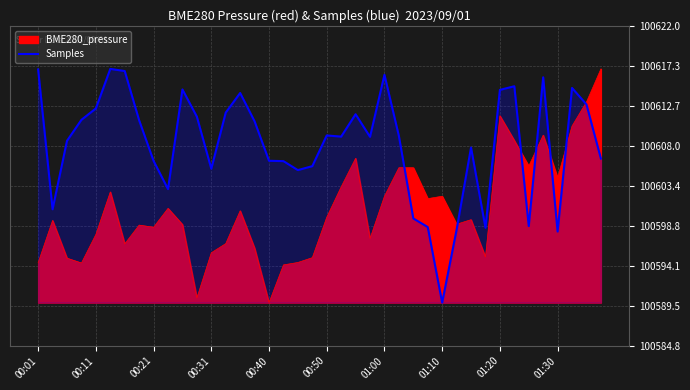

How many points are higher than both their immediate neighbors (excluding endpoints)?

10